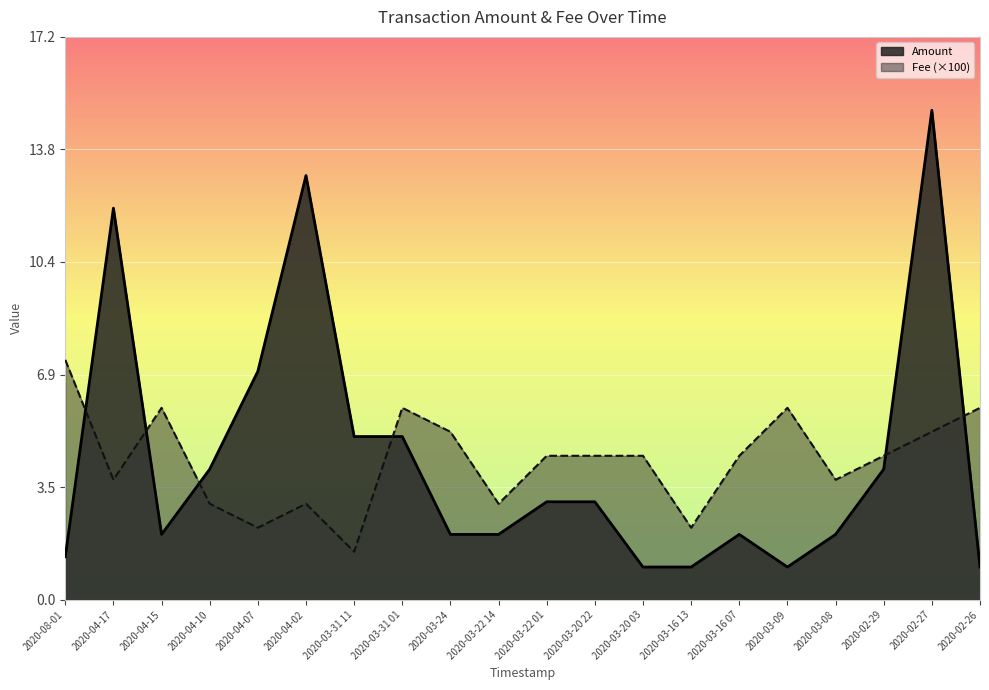

What is the maximum value for Fee?

7.3